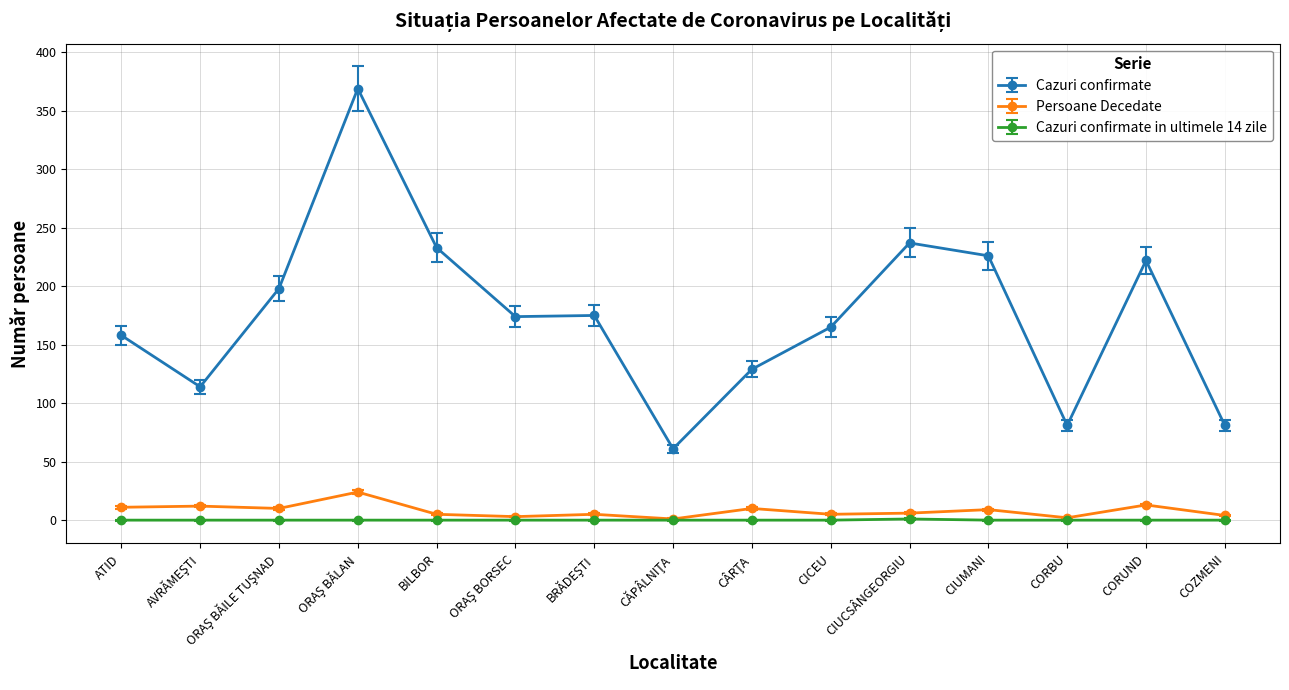

Which series changed the most between CICEU and CIUCSÂNGEORGIU?

Cazuri confirmate